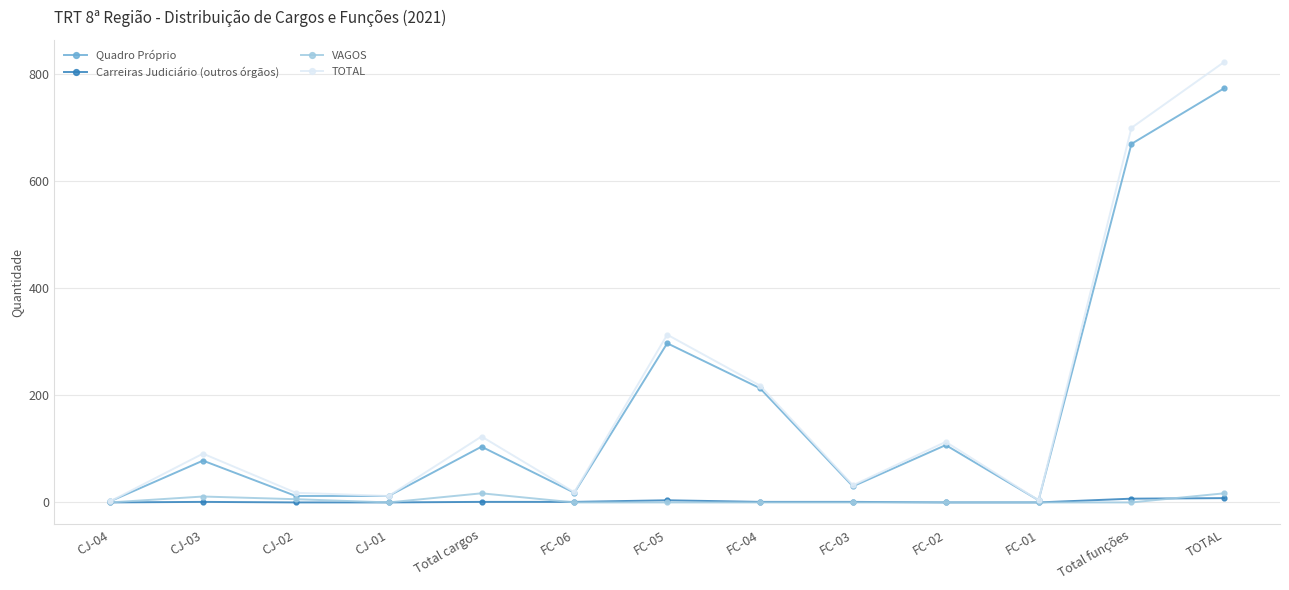

What is the maximum value shown in the chart?

822